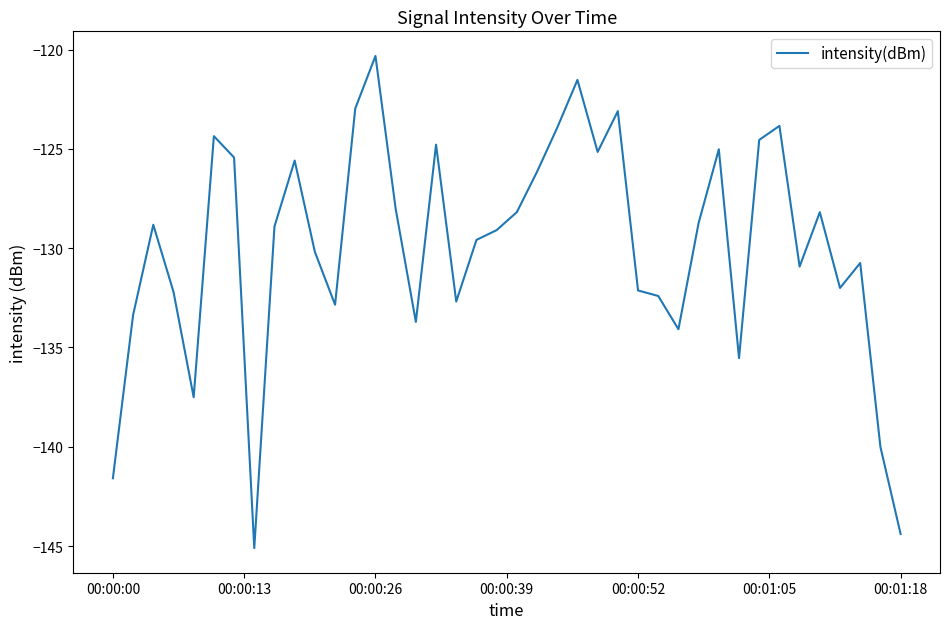

What is the difference between the maximum and minimum values?

24.8